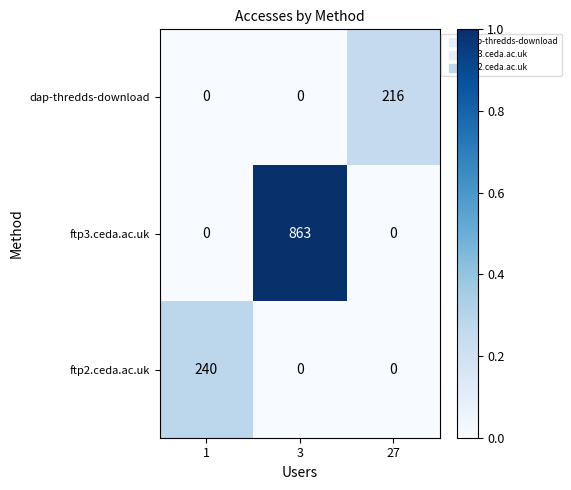

Count the number of data series in this chart.

3